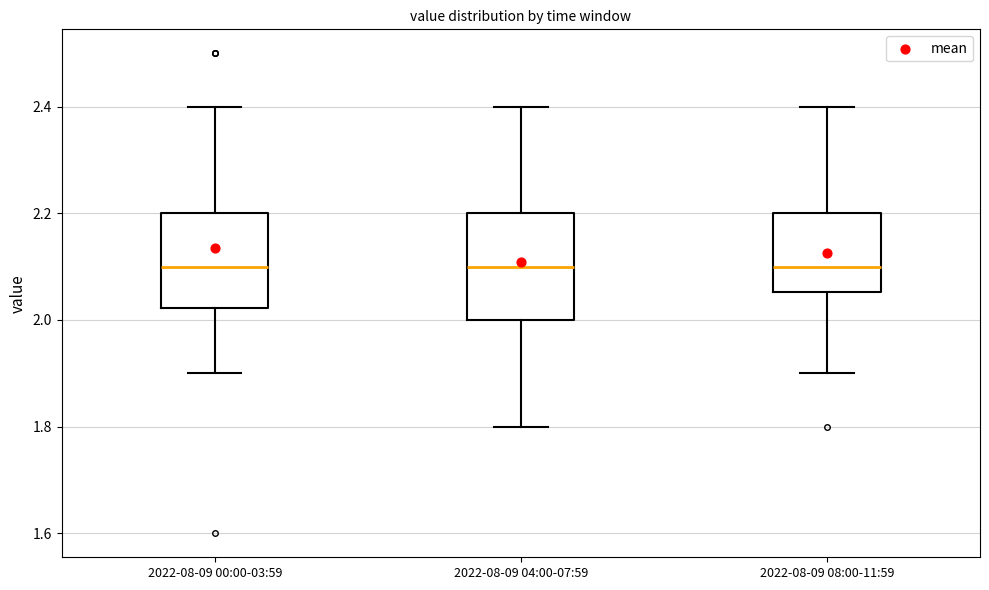

Which box is the tallest, from its lower edge to its upper edge?

2022-08-09 04:00-07:59